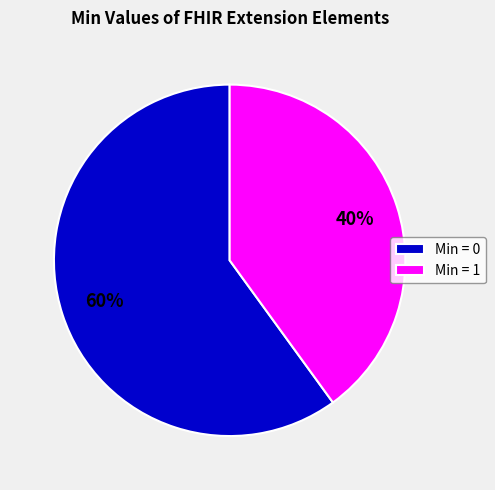

What is the majority slice?

Min = 0